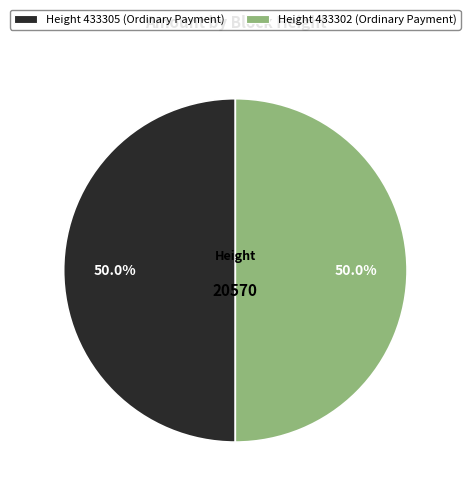

Approximately how many times larger is the value at Height 433305 (Ordinary Payment) compared to Height 433302 (Ordinary Payment)?

1.0